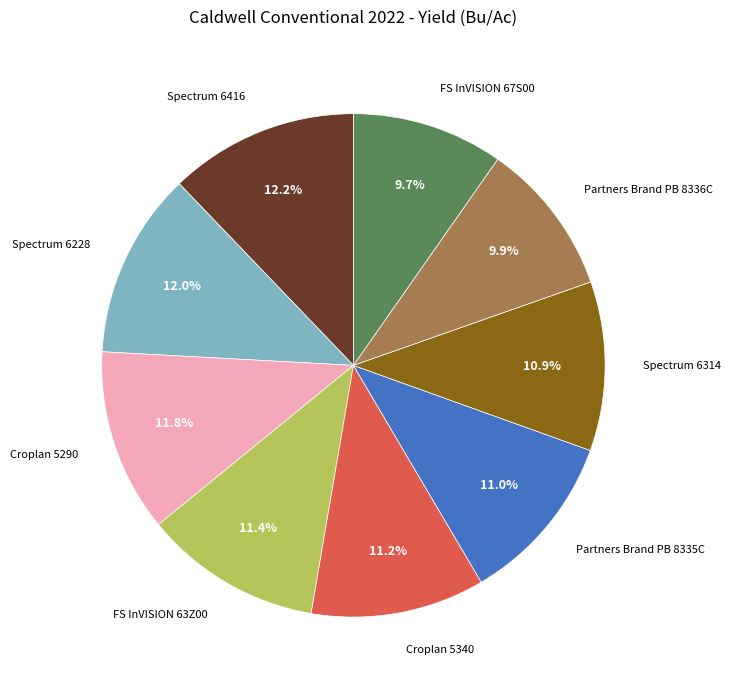

To the nearest percent, what percentage of the pie is FS InVISION 63Z00?

11%